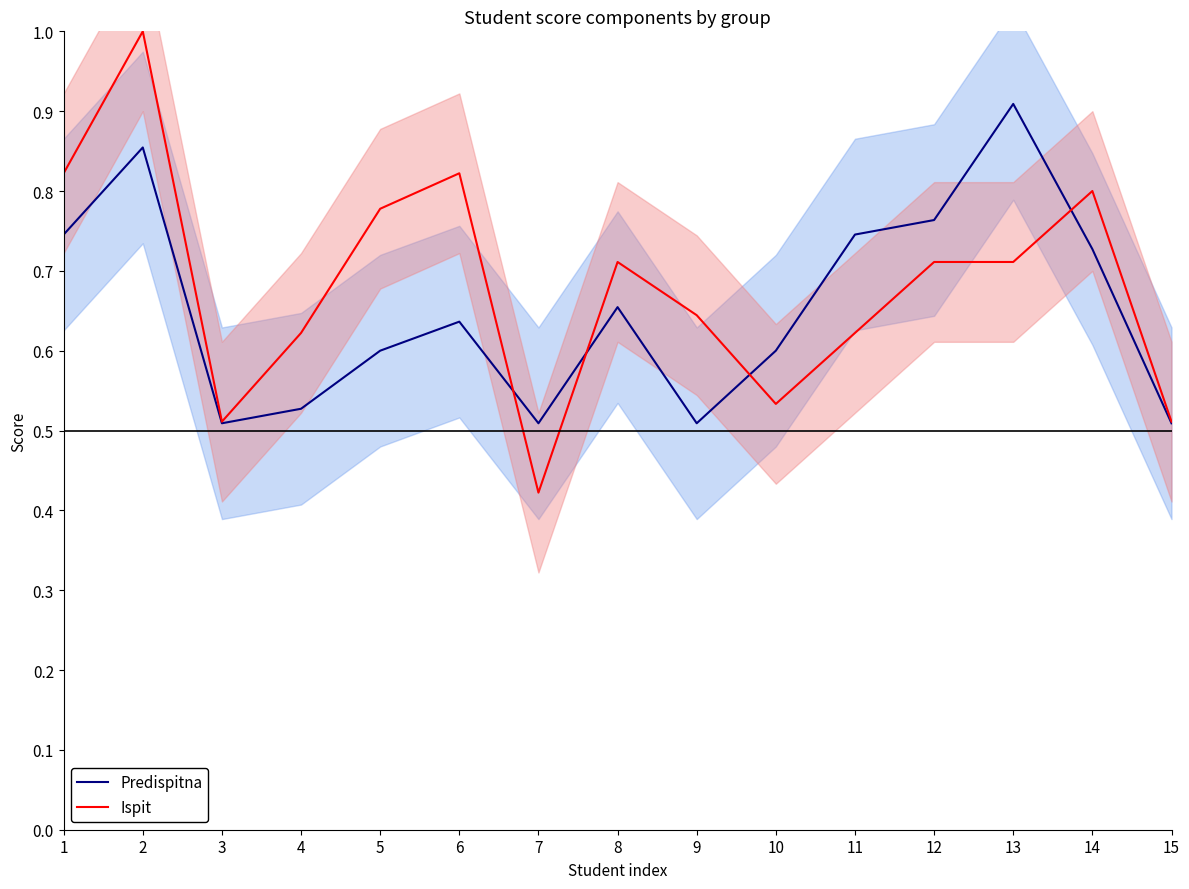

True or false: Predispitna has more than 0 interior local peaks.

True